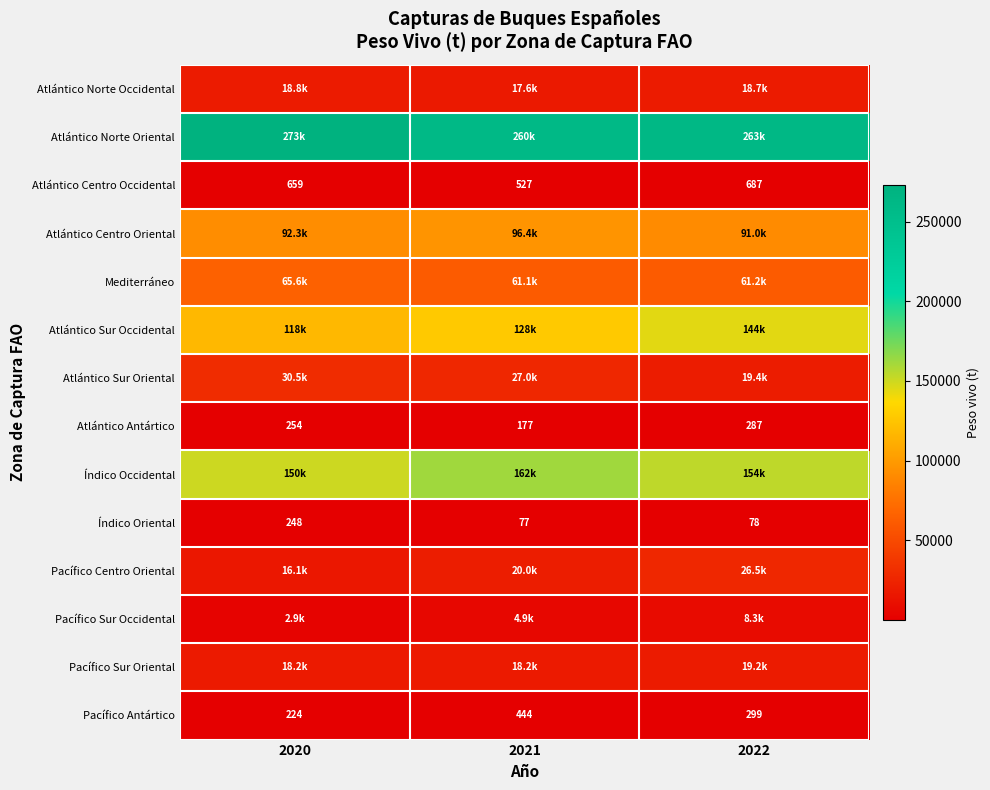

Read the Atlántico Centro Occidental value at 2020.

659.4